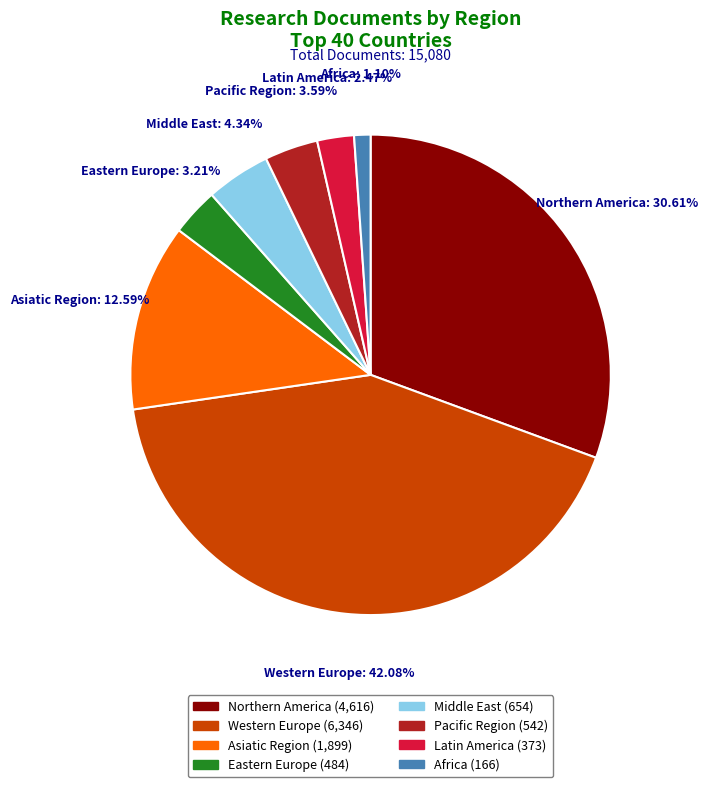

Is there a majority slice in this chart?

No